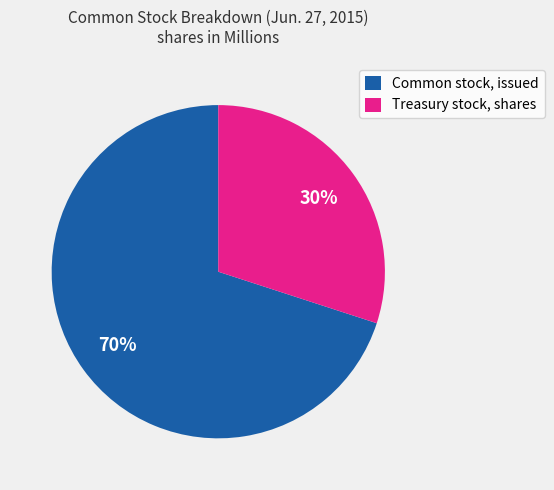

Between Treasury stock, shares and Common stock, issued, which is larger?

Common stock, issued